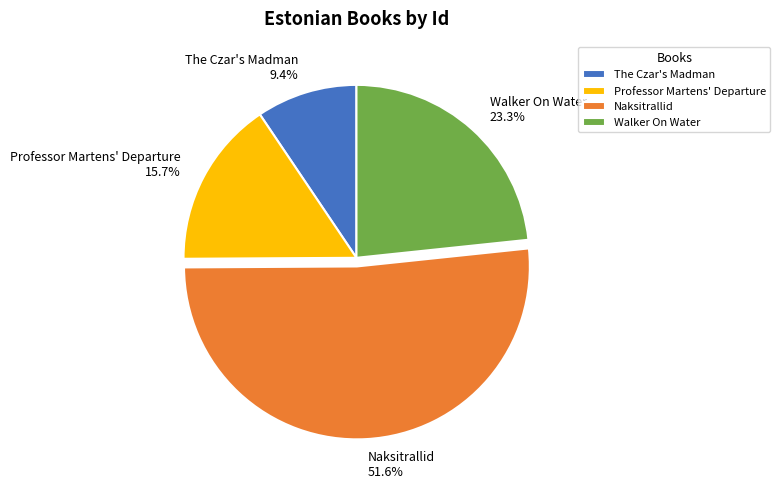

To the nearest percent, what portion does Walker On Water represent?

23%